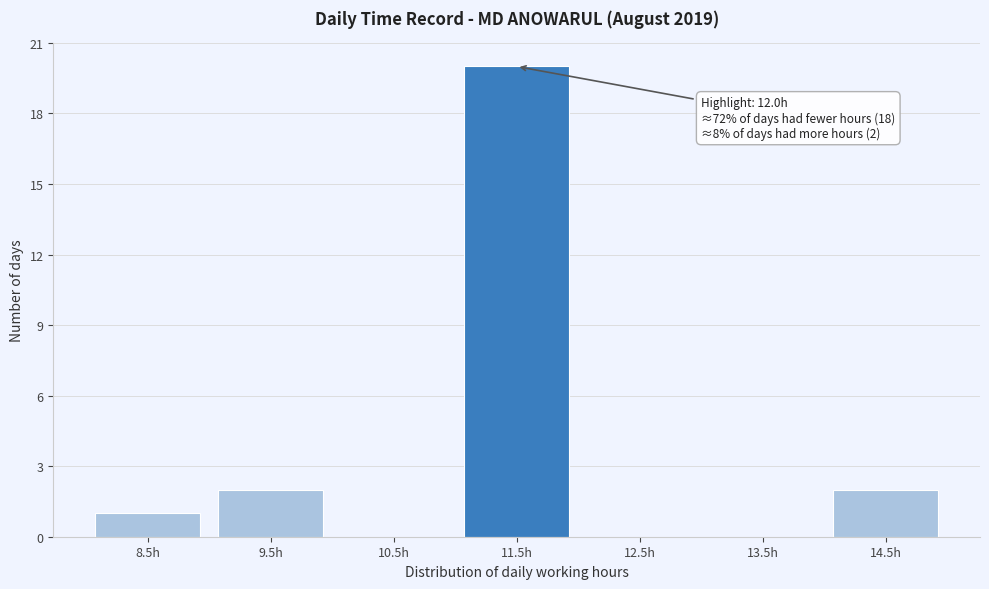

Reading left to right, what are all the values shown in this chart?

8.5h=1	9.5h=2	10.5h=0	11.5h=20	12.5h=0	13.5h=0	14.5h=2